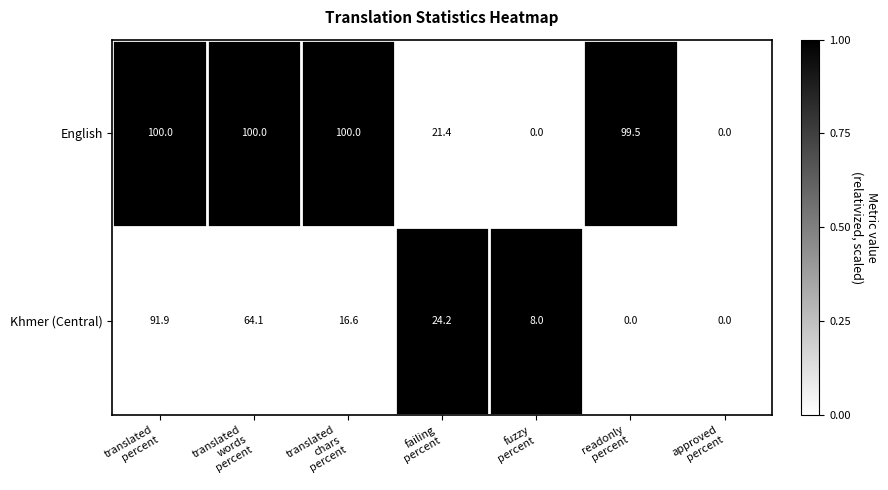

What is the total value across all series at readonly
percent?

99.5